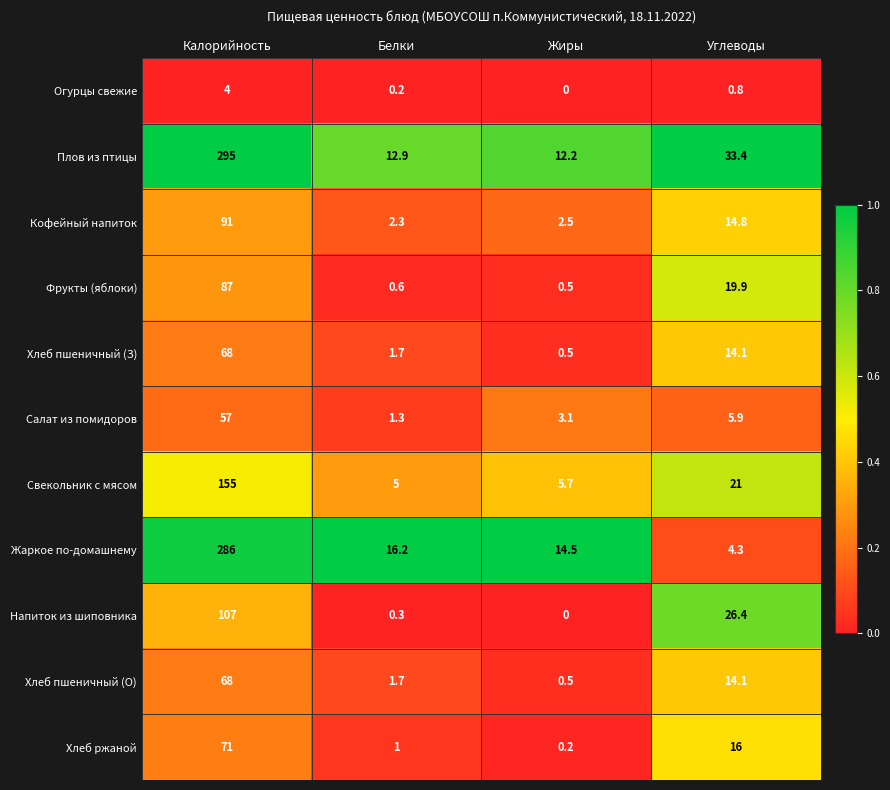

Rank the categories by Хлеб ржаной value from highest to lowest.

Калорийность, Углеводы, Белки, Жиры